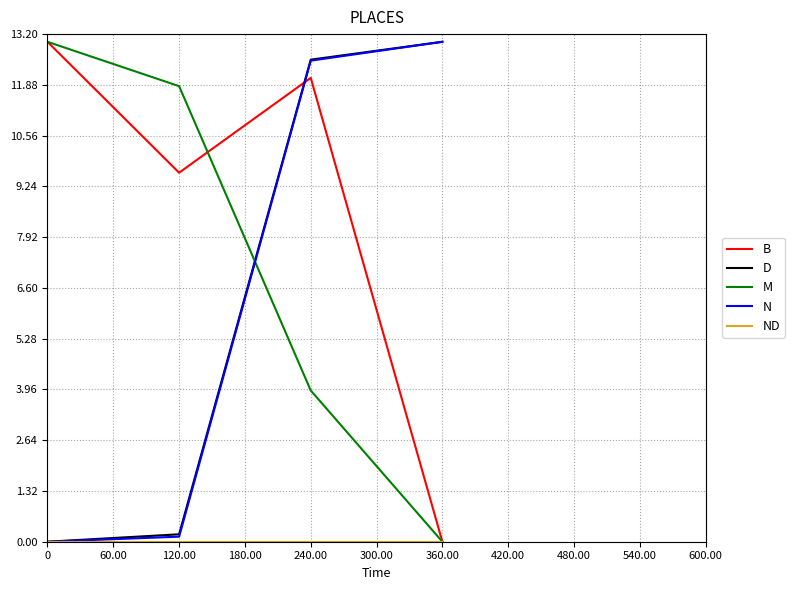

Count the number of categories in the chart.

4